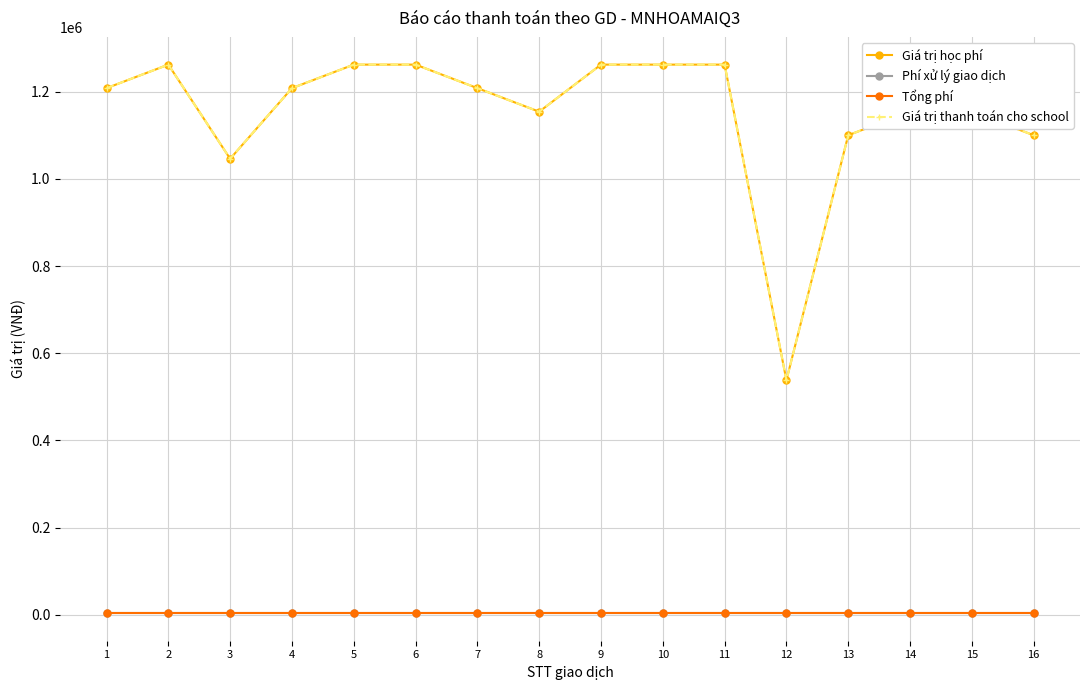

Does the chart have visible grid lines?

Yes